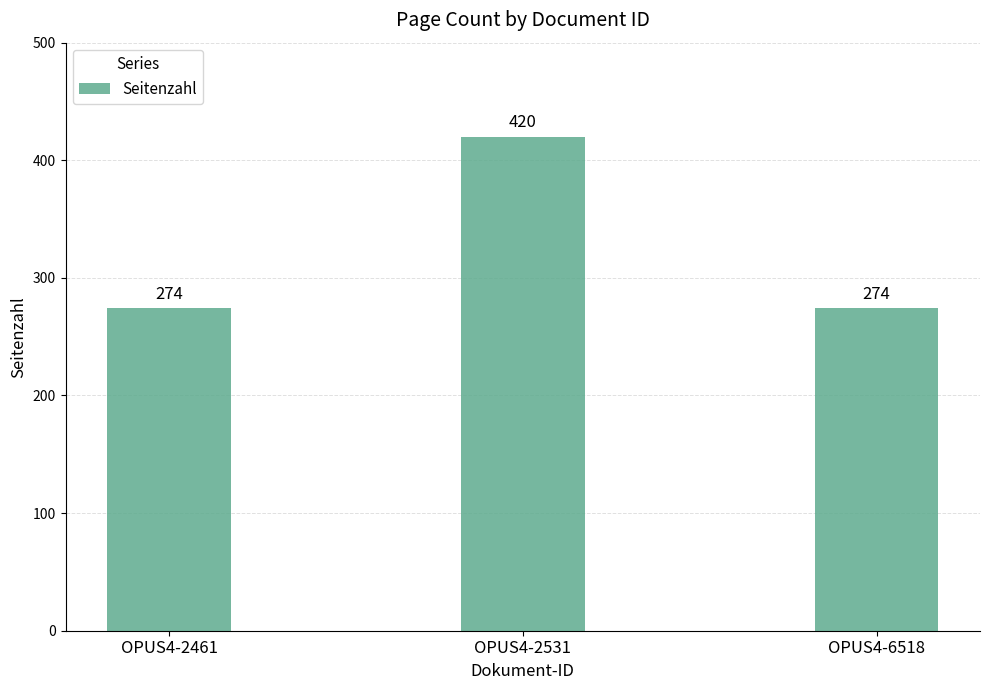

What is the value of the 1st bar from the left?

274